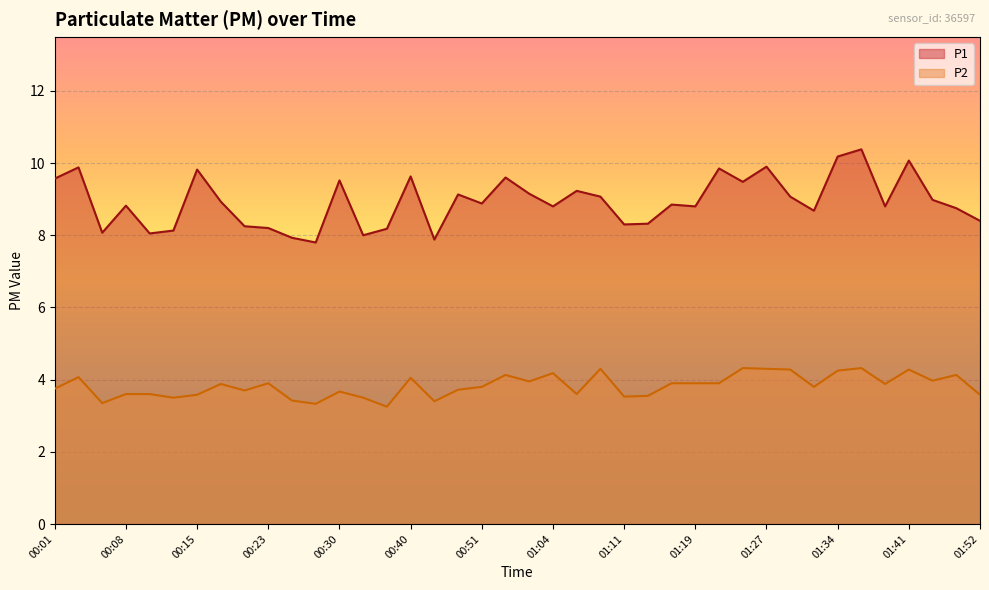

True or false: P1 line and P2 line intersect in this chart.

False